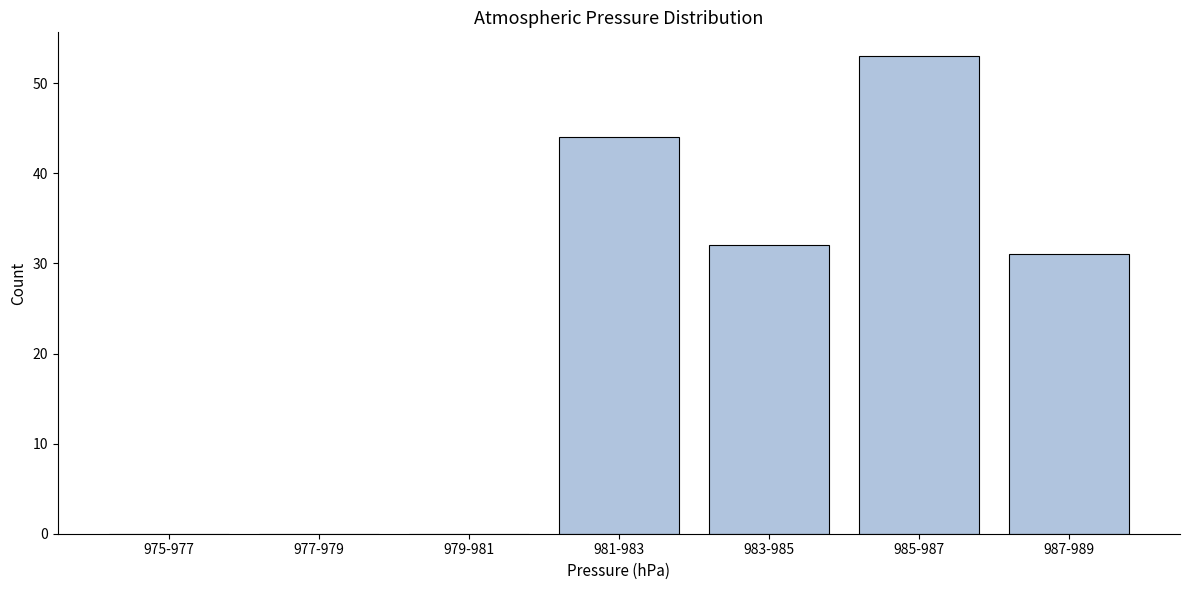

Reading right to left, transcribe all the data shown in this chart.

987-989=31	985-987=53	983-985=32	981-983=44	979-981=0	977-979=0	975-977=0